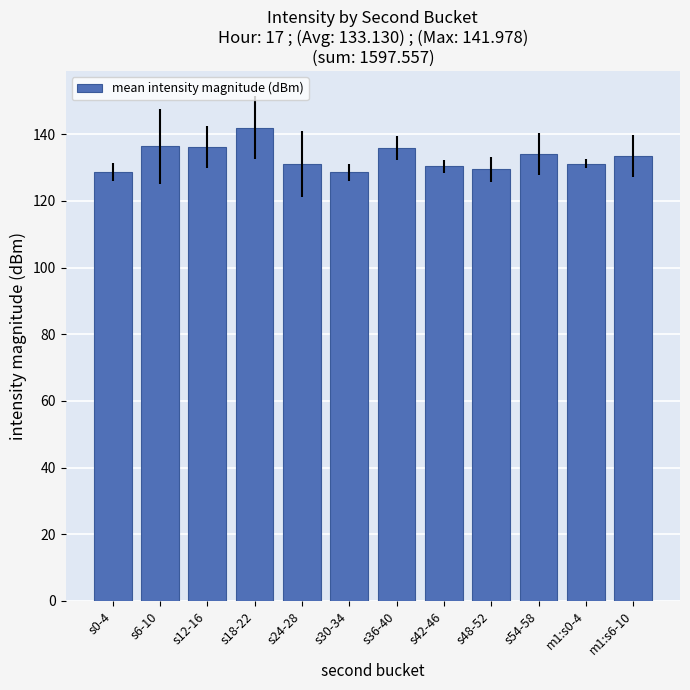

At which label does the data first exceed 133?

s6-10